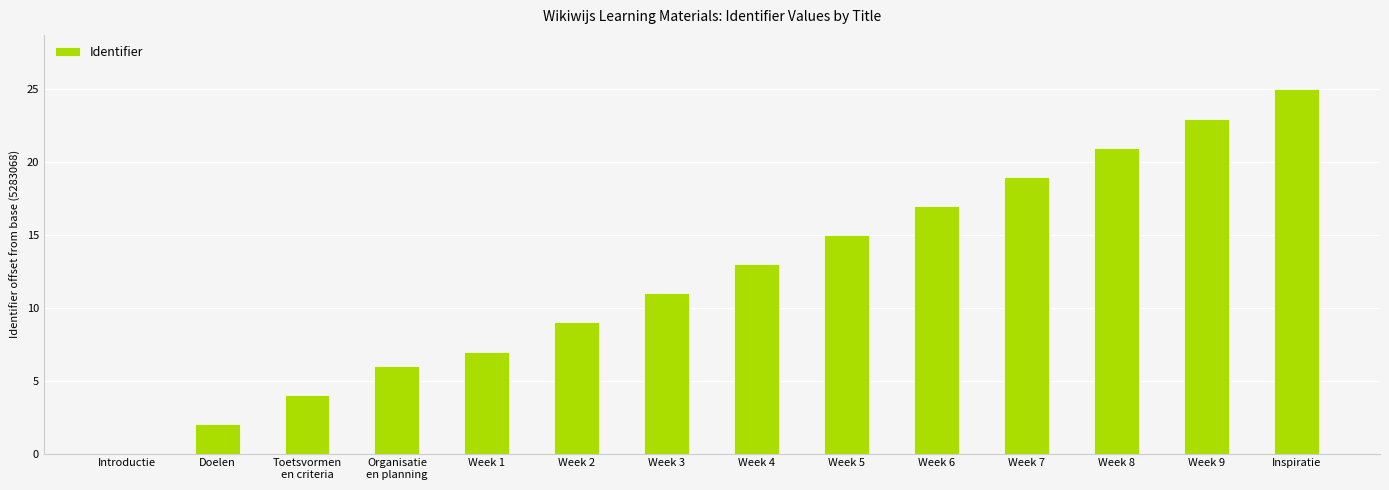

Which category has the highest value across all series?

Inspiratie